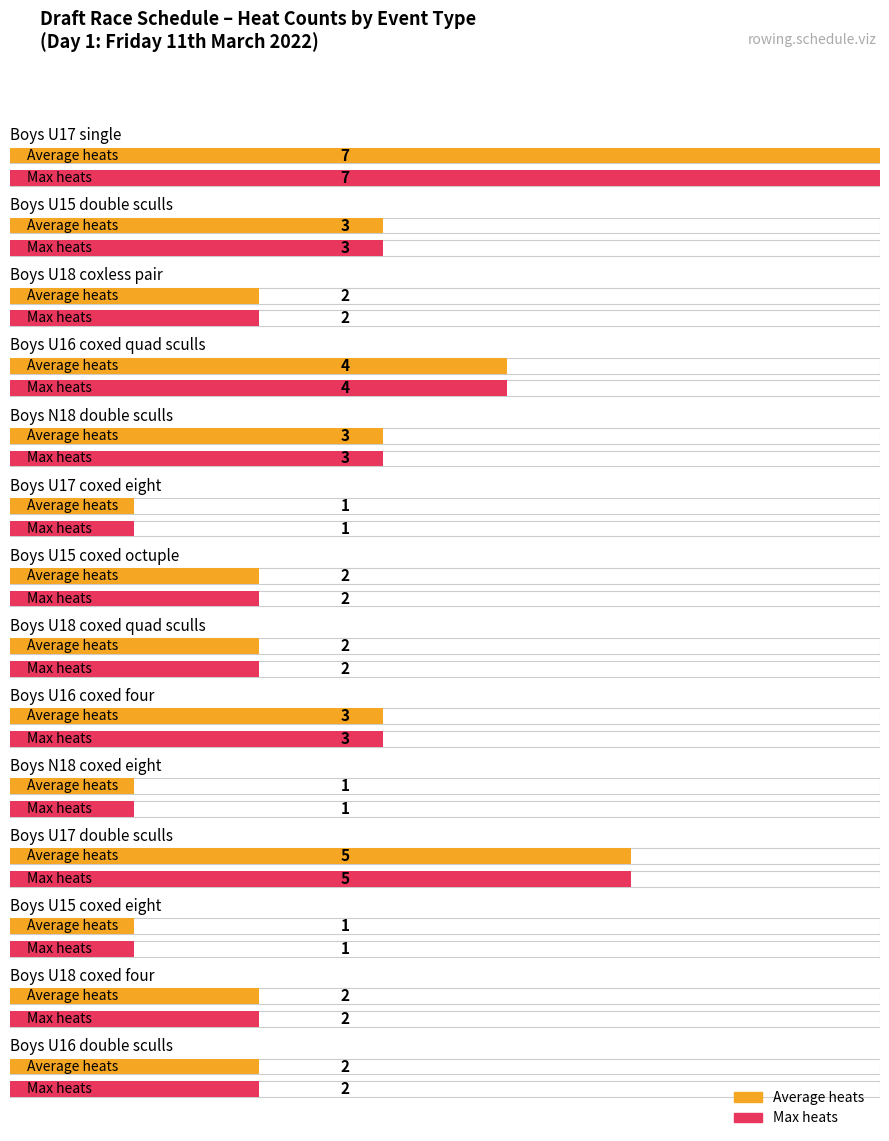

What is the difference between the maximum and minimum values?

6